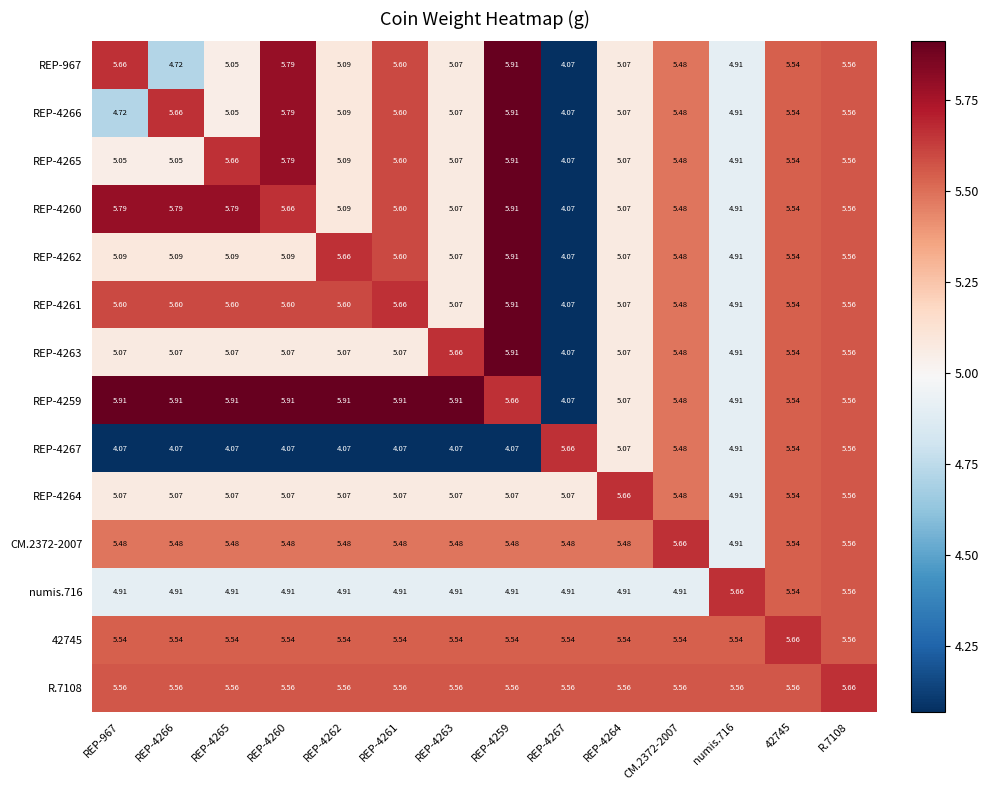

Is the value of REP-967 at REP-4261 greater than the value of REP-4264 at REP-4259?

Yes